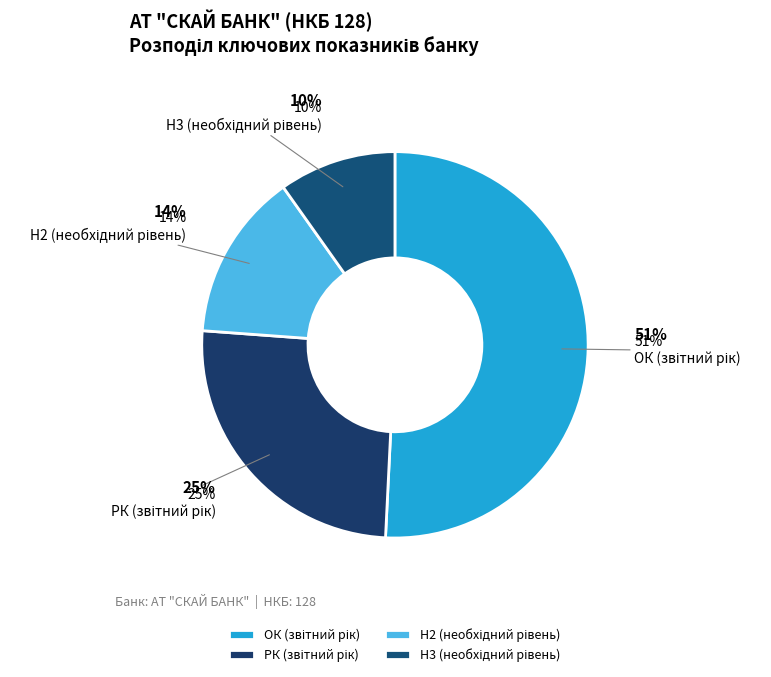

What portion of the pie excludes РК (звітний рік)?

74.6%